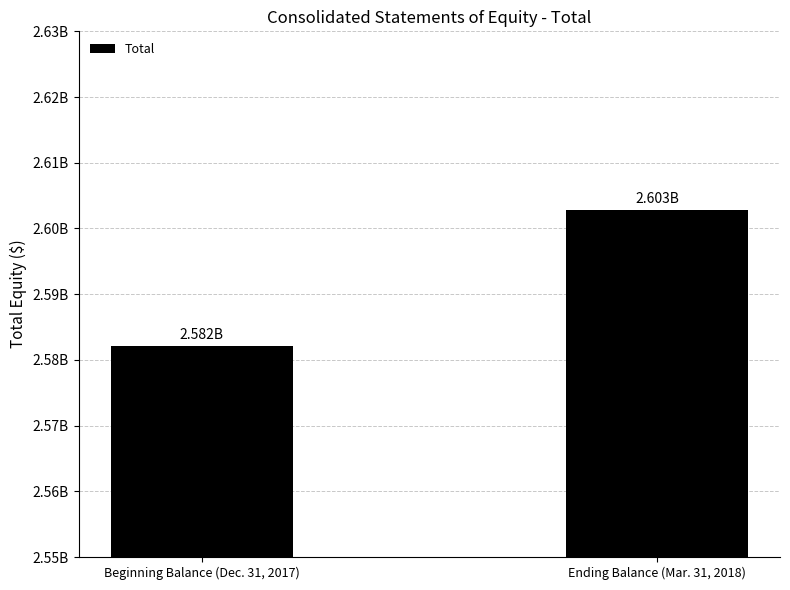

Does the chart contain any negative values?

No